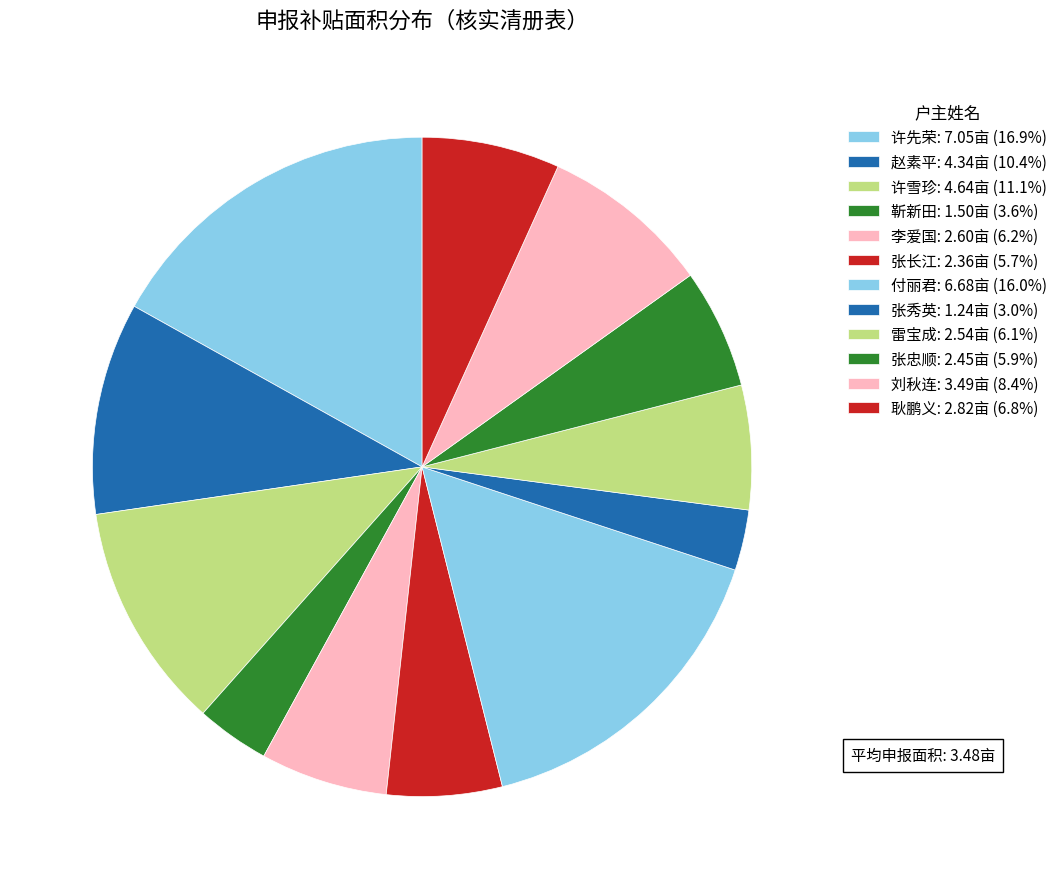

Which category has the biggest portion of the pie?

许先荣